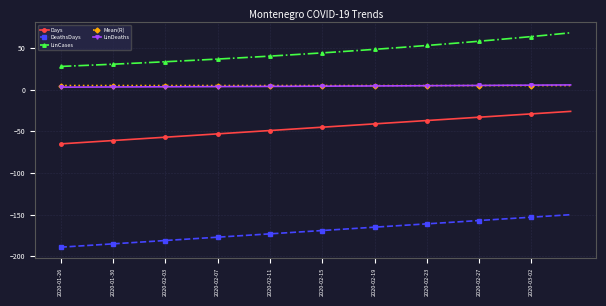

True or false: LinCases and DeathsDays intersect in this chart.

False